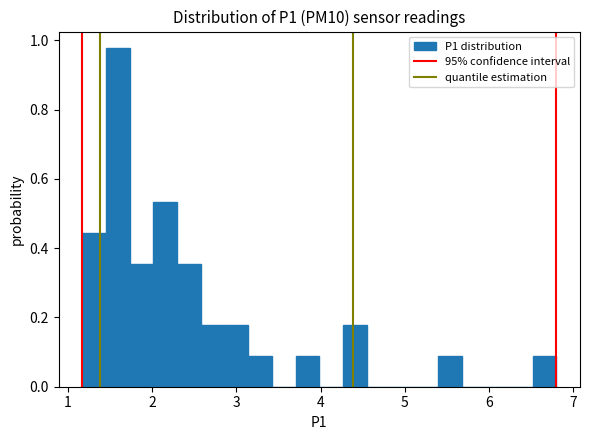

Read against the x-axis, roughly where is the centre of the tallest bar?

1.6